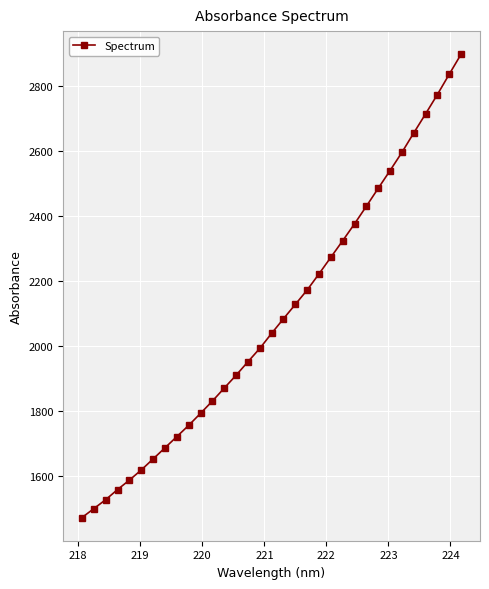

What is the difference between the maximum and minimum values?

1424.3